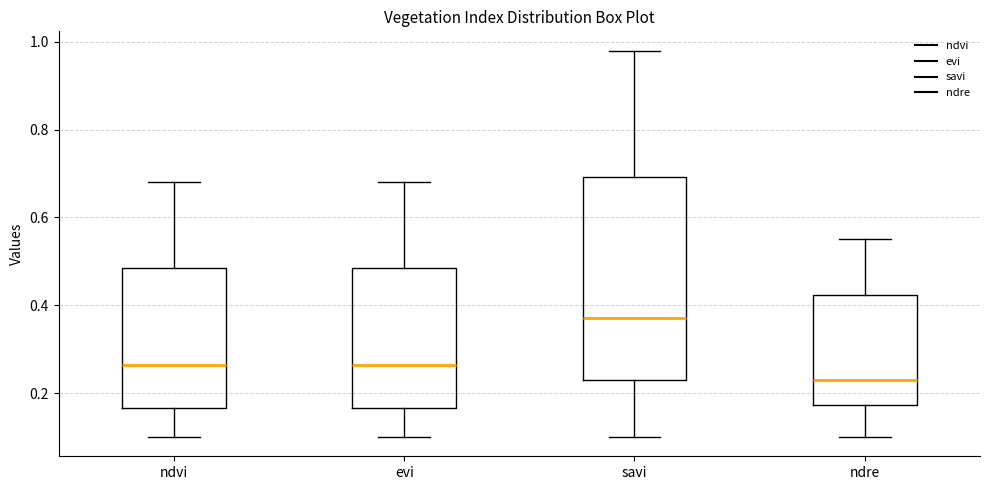

Which box is the tallest, from its lower edge to its upper edge?

savi